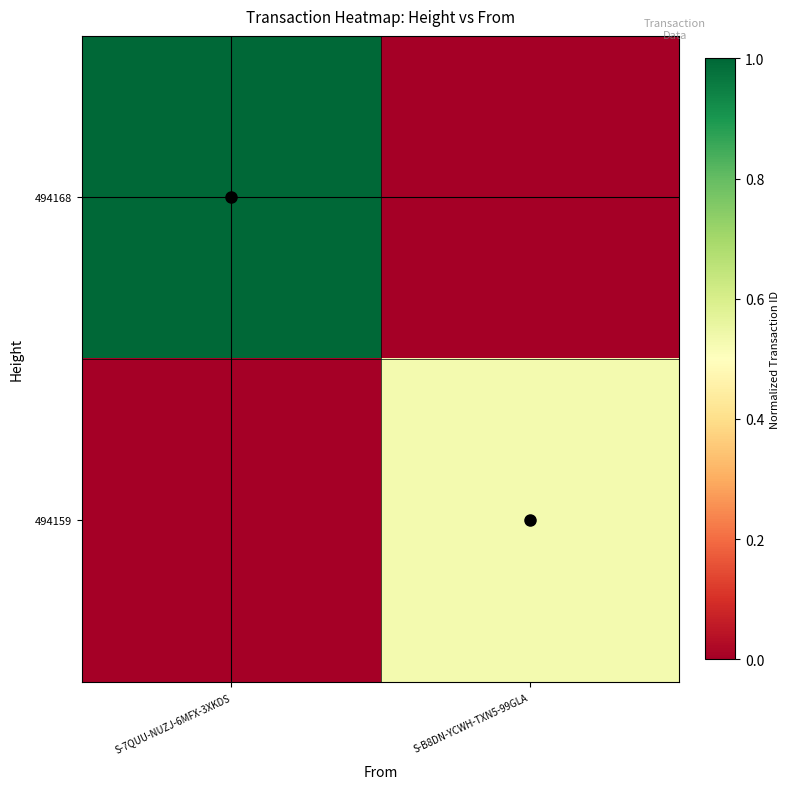

Rank the series by their average value, from lowest to highest.

494159, 494168